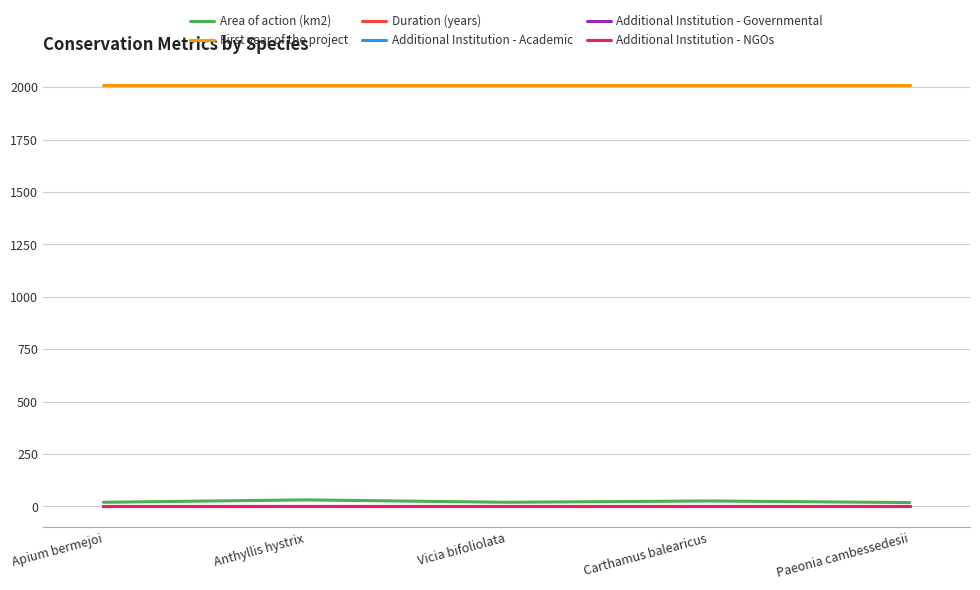

Reading right to left, list all the values displayed in this chart.

Area of action (km2): 18.4	26.0	19.7	31.2	19.7
First year of the project: 2009.0	2009.0	2009.0	2009.0	2009.0
Duration (years): 4.0	4.0	4.0	4.0	4.0
Additional Institution - Academic: 0.0	0.0	0.0	0.0	0.0
Additional Institution - Governmental: 2.0	2.0	2.0	2.0	2.0
Additional Institution - NGOs: 0.0	0.0	0.0	0.0	0.0